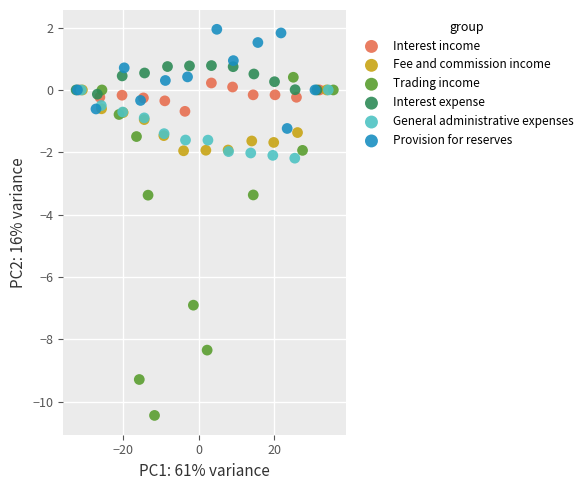

Which series contains the lowest Y value?

Trading income